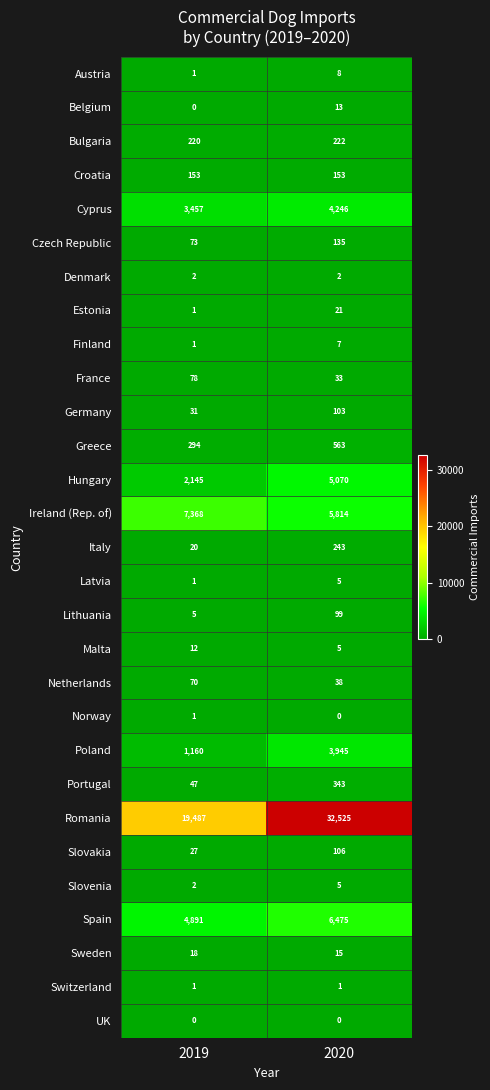

What is the maximum value shown in the chart?

32525